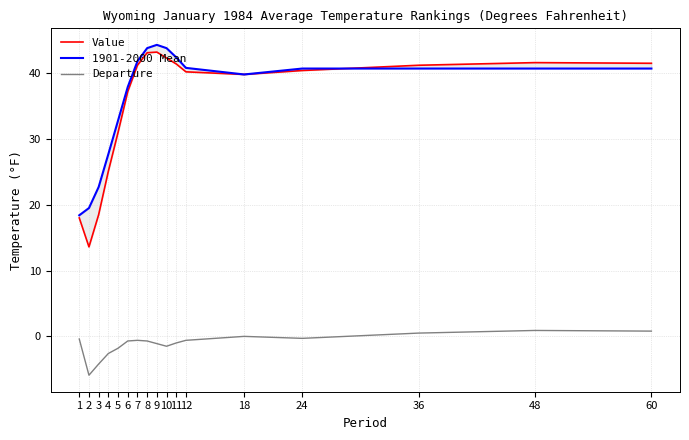

Rank the series by their maximum value, from lowest to highest.

Departure, Value, 1901-2000 Mean